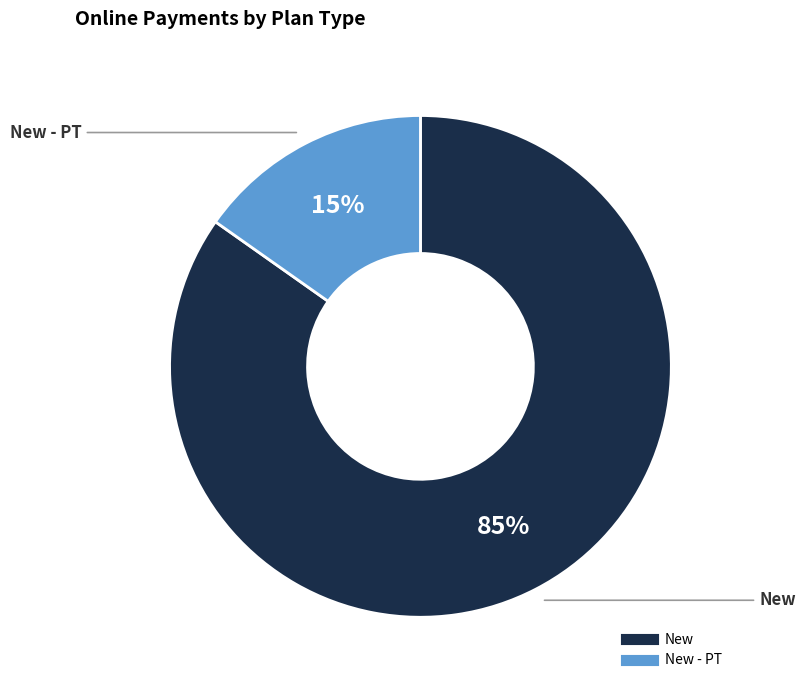

To the nearest percent, what is the difference between the largest and smallest slice percentages?

70%